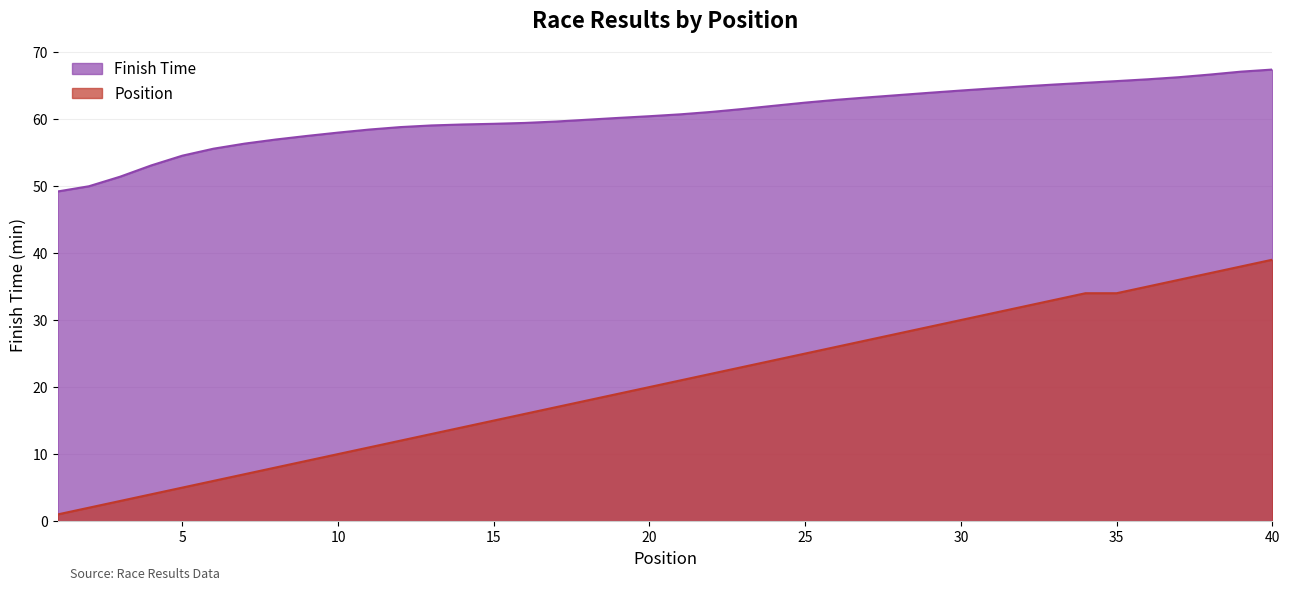

True or false: Position and Finish Time cross at least once.

False